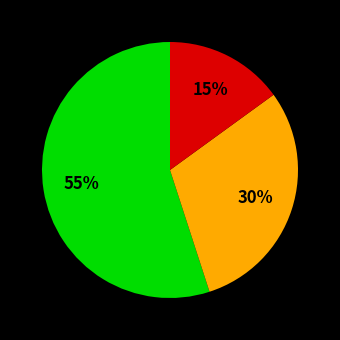

To the nearest percent, what is the average slice percentage?

33%